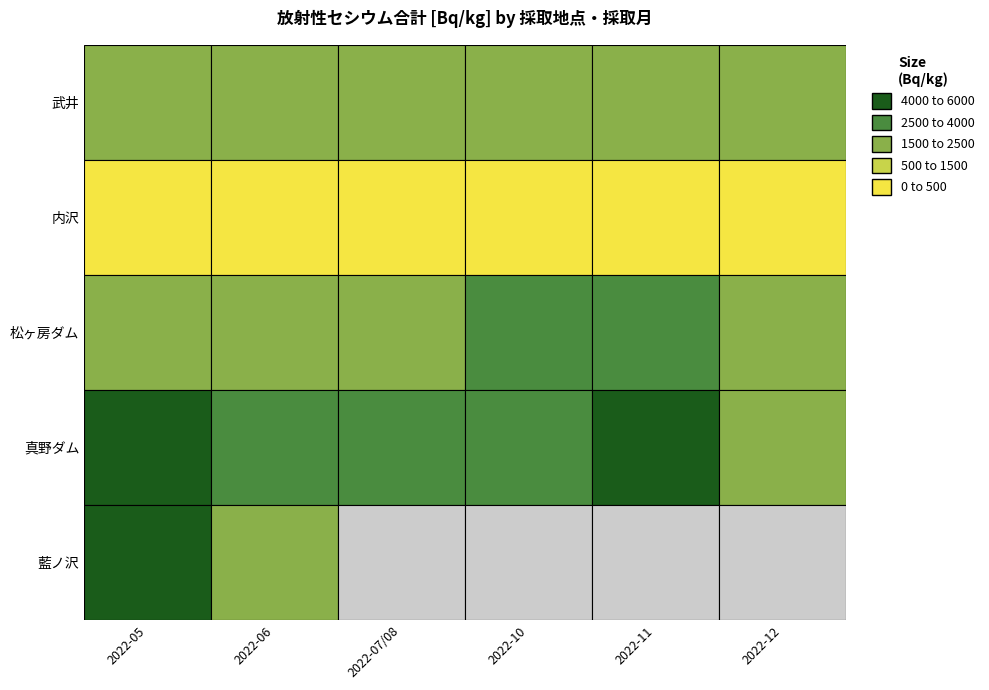

The 武井 series shows 1740 at 2022-12. True or false?

True